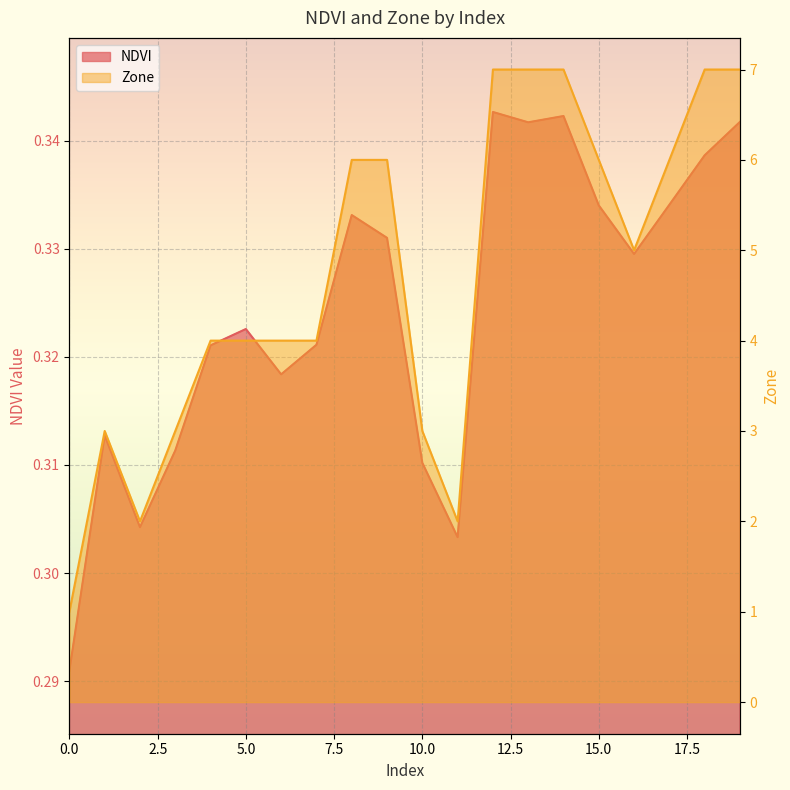

Which category has the highest value in the Zone series?

12